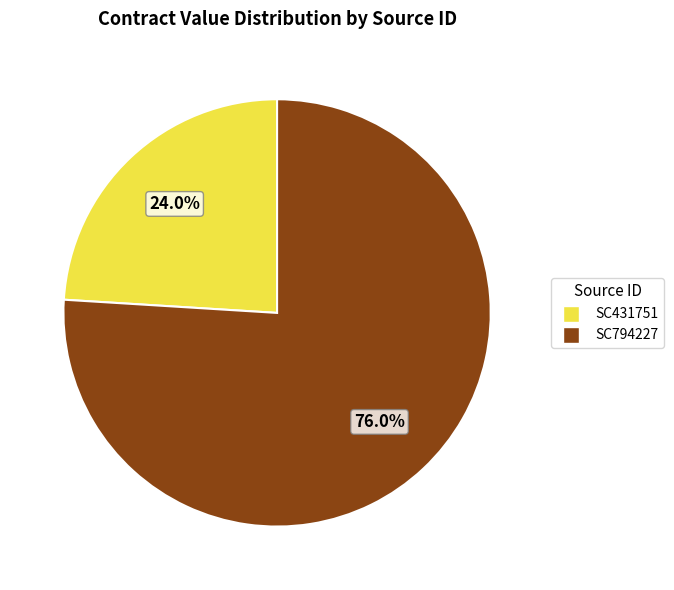

Is it true that SC431751 is 36% of the pie?

False